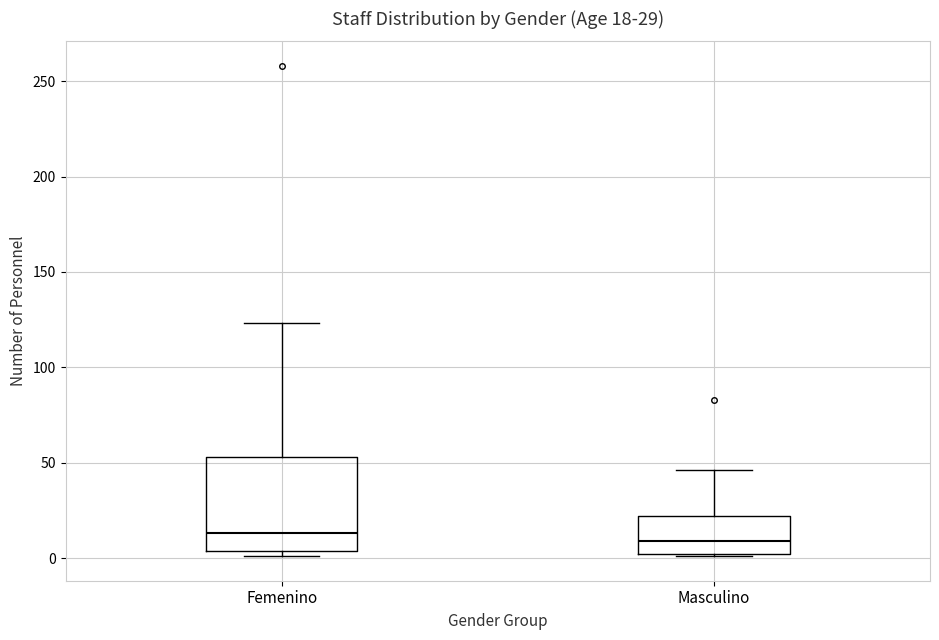

Which box is the tallest, from its lower edge to its upper edge?

Femenino